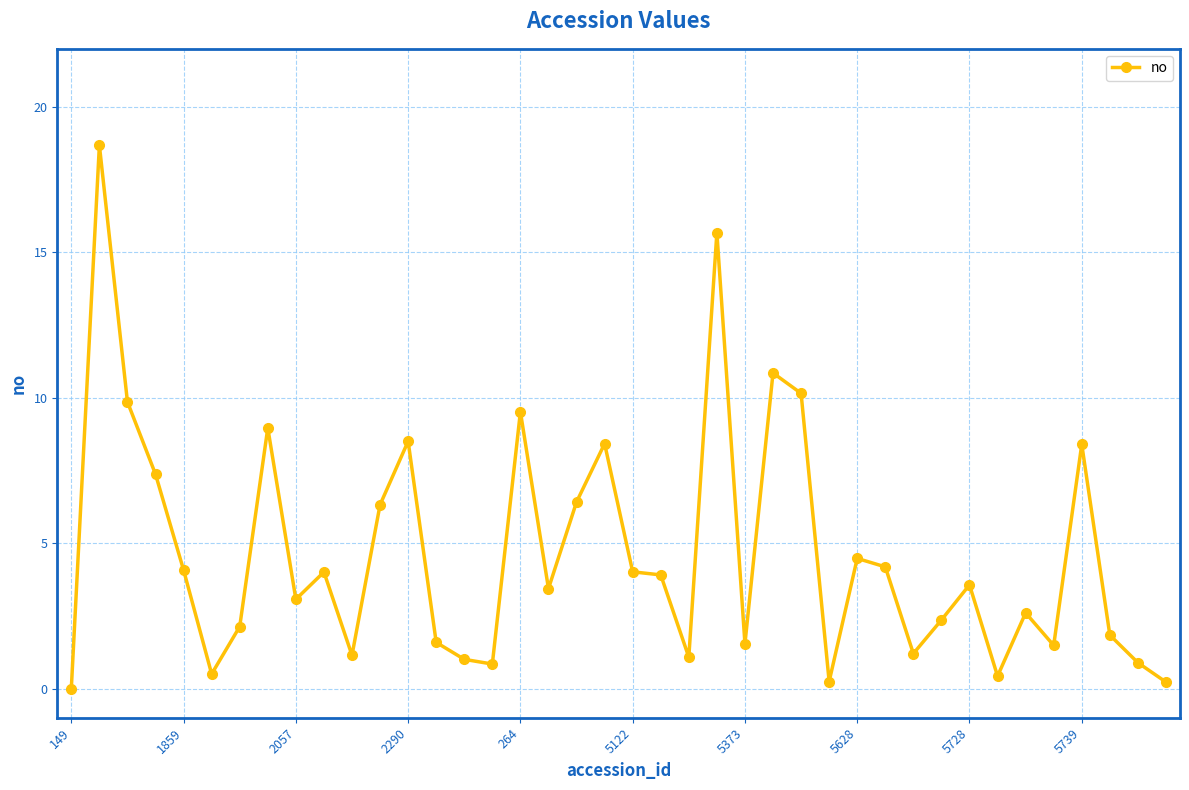

True or false: the data has more than 1 interior local peaks.

True